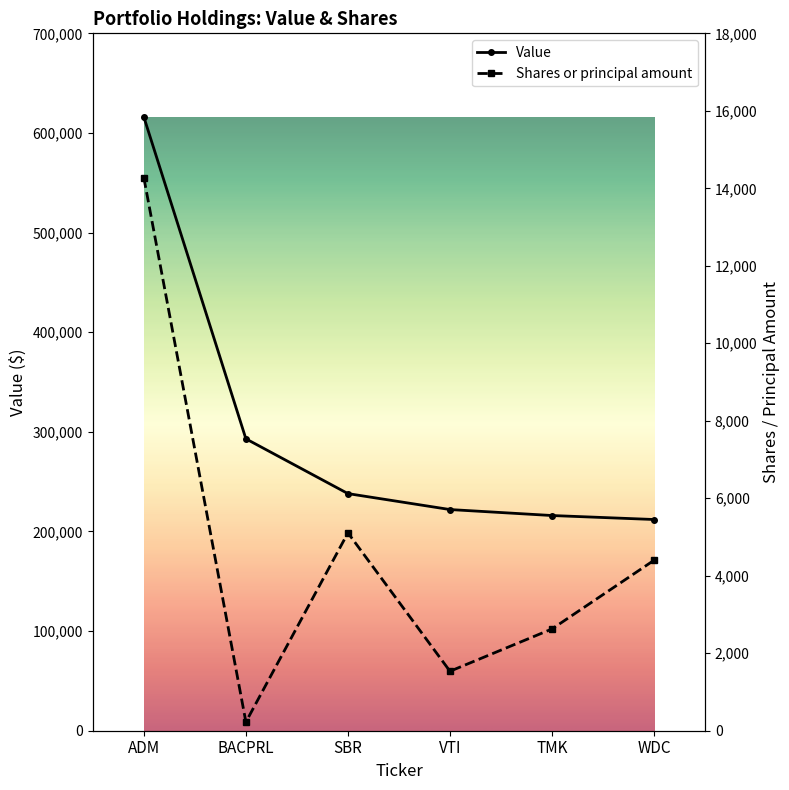

At WDC, list the series in order from smallest to largest.

Shares or principal amount, Value